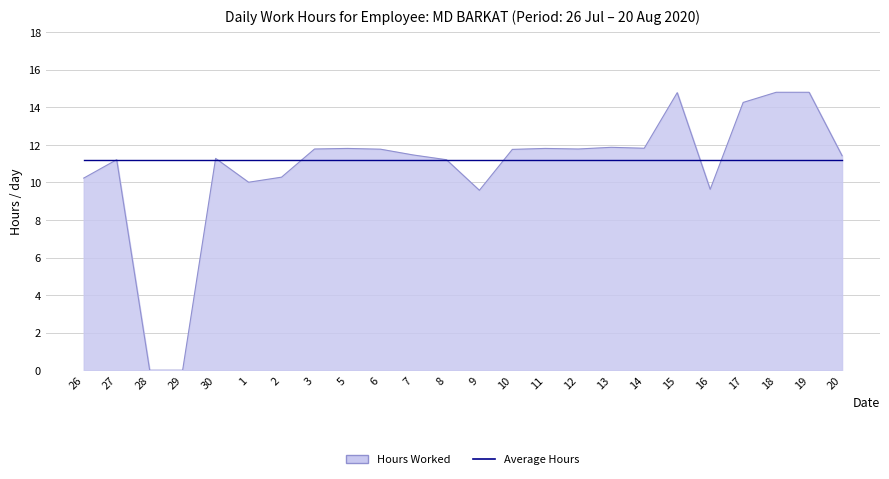

What is the highest value of the Average Hours series?

11.2